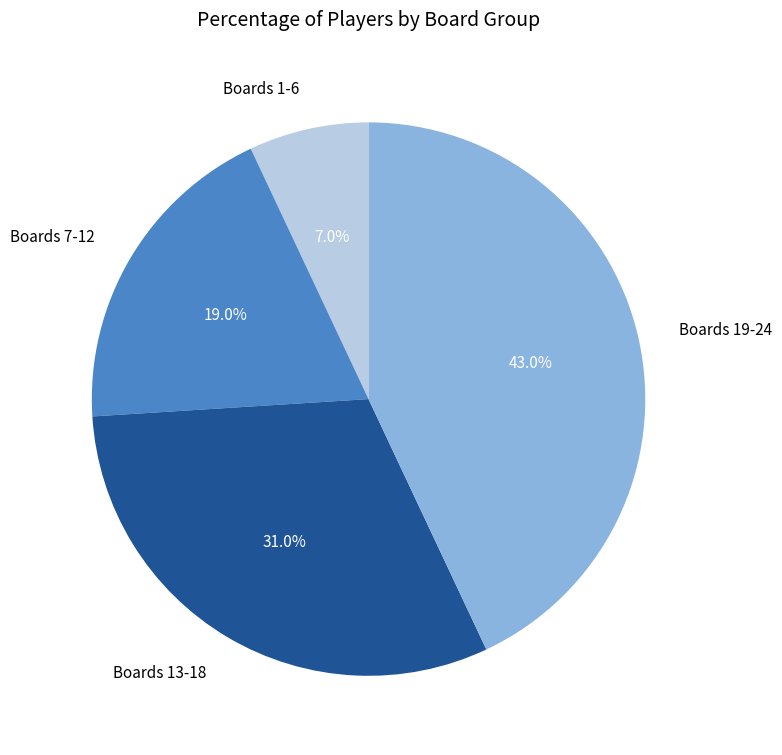

Count the number of slices in the pie.

4